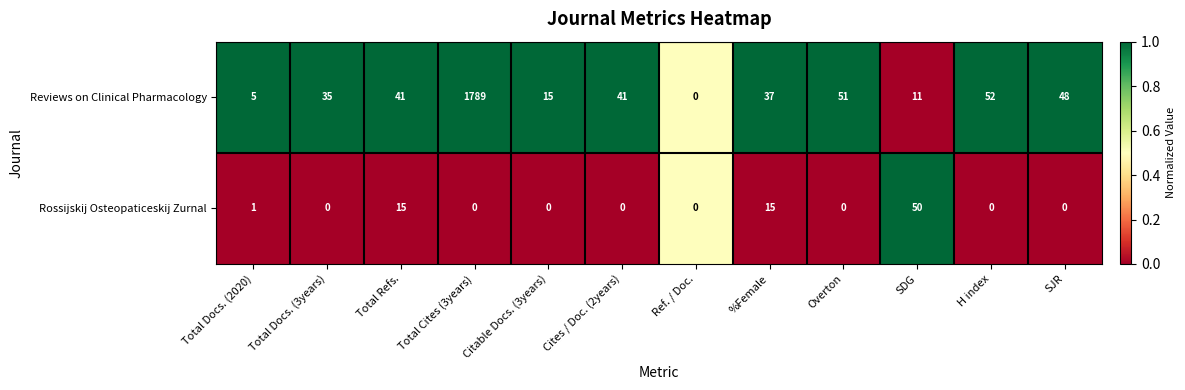

Which category has the lowest value in the Reviews on Clinical Pharmacology series?

Ref. / Doc.